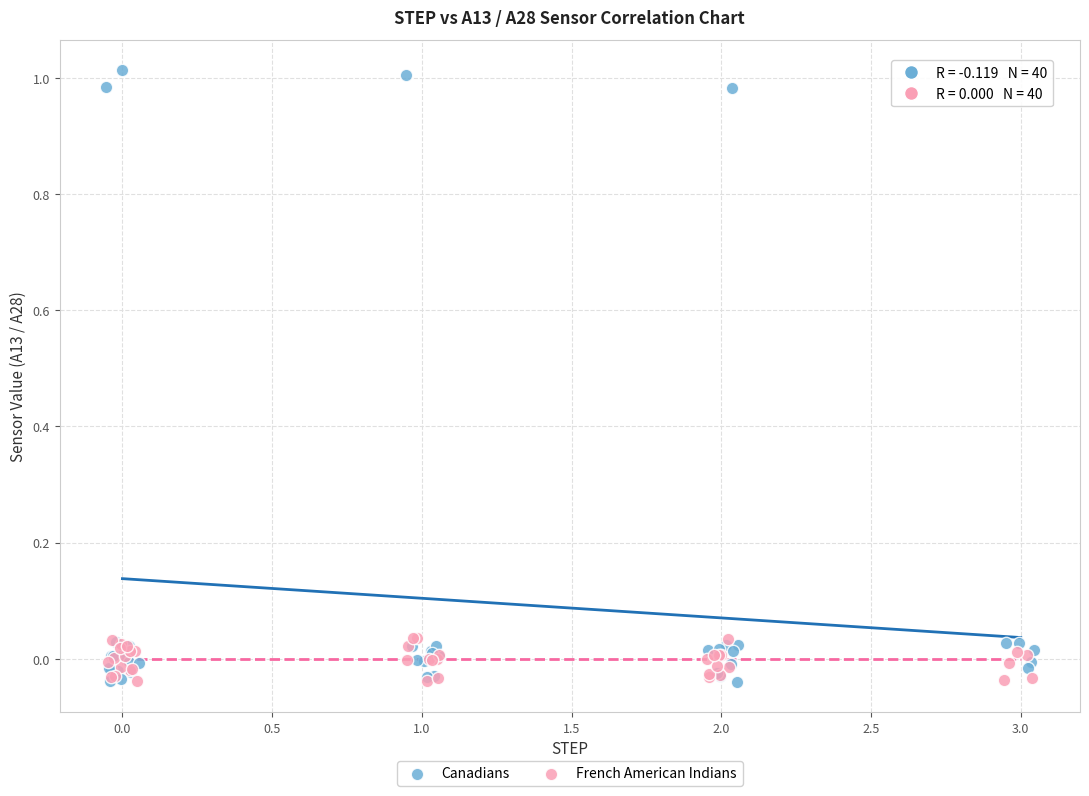

Which series has the largest Y range (max minus min)?

Canadians